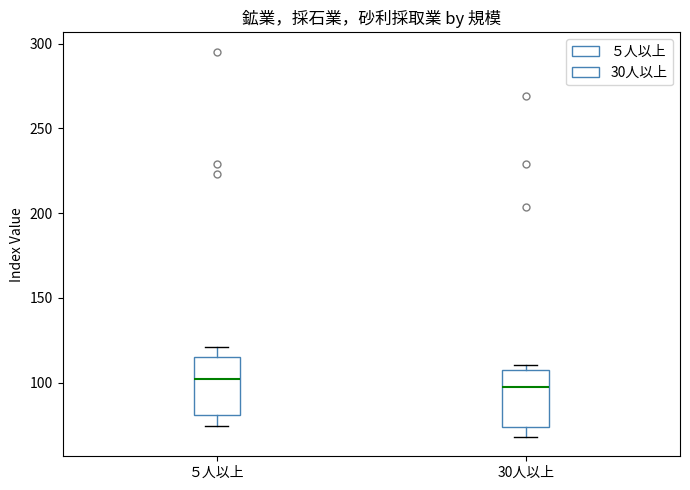

Reading left to right, read every box against the y-axis: the position of its median line, the range the box covers, and the ends of its whiskers. The values are not printed on the chart, so give them approximately, as read against the axis.

５人以上: median 100, box 80 to 115, whiskers 75 to 120
30人以上: median 100, box 75 to 105, whiskers 70 to 110